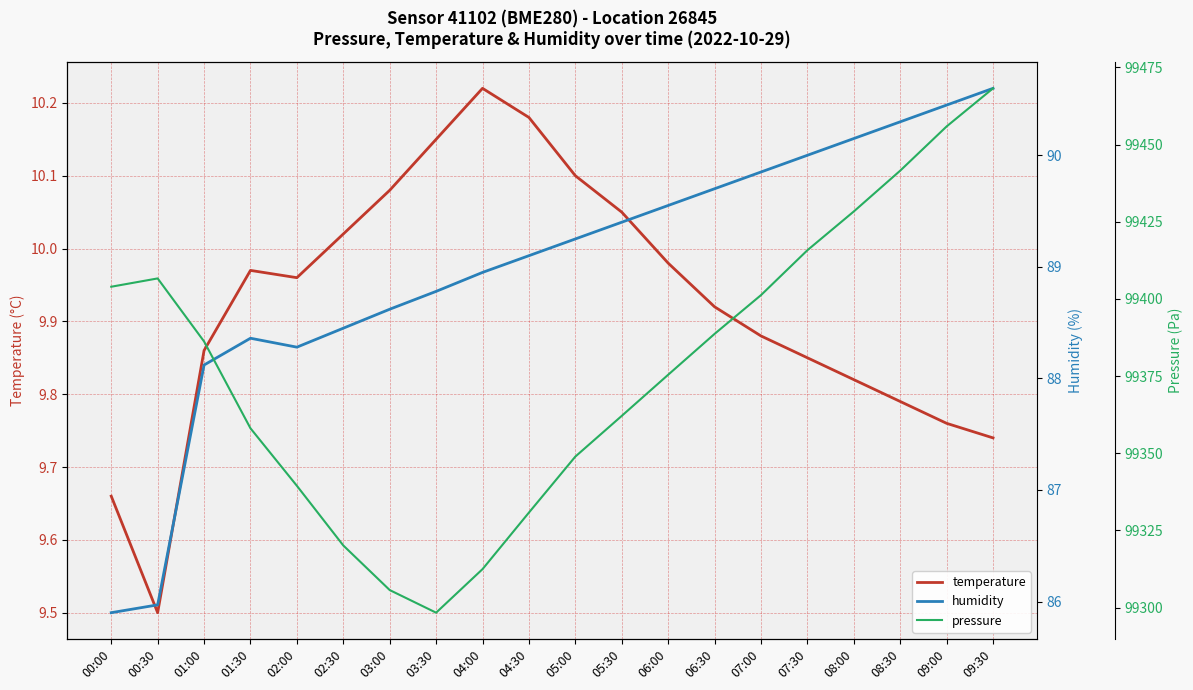

Which series has the widest spread of values?

pressure